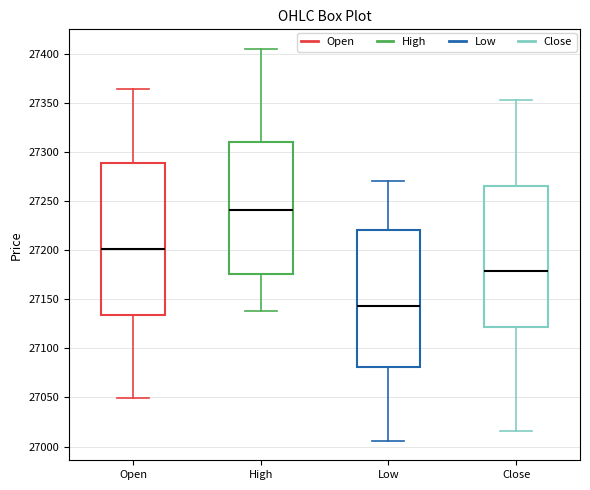

Which box has the highest median line?

High